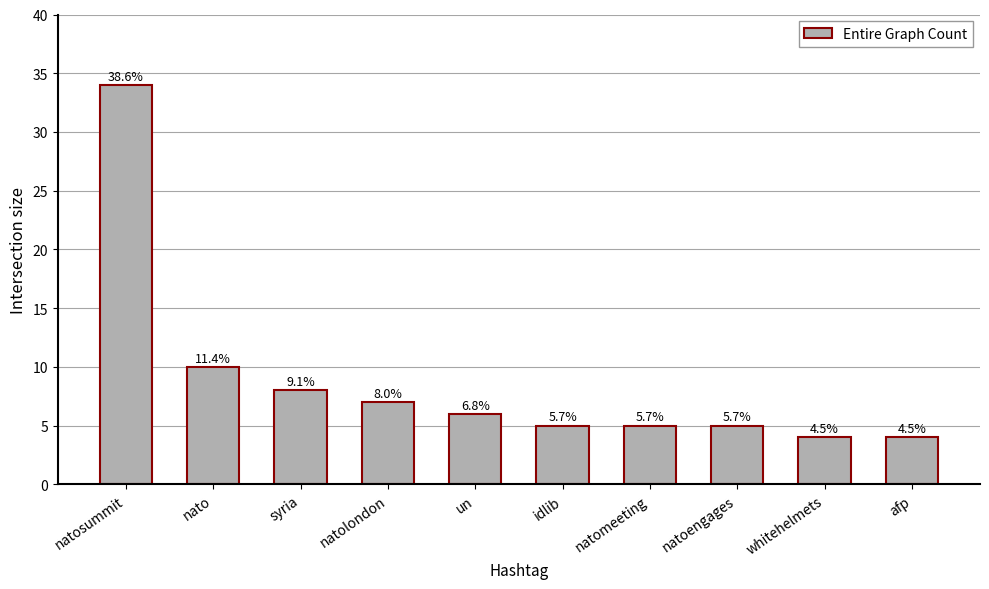

What is the greatest value displayed?

34